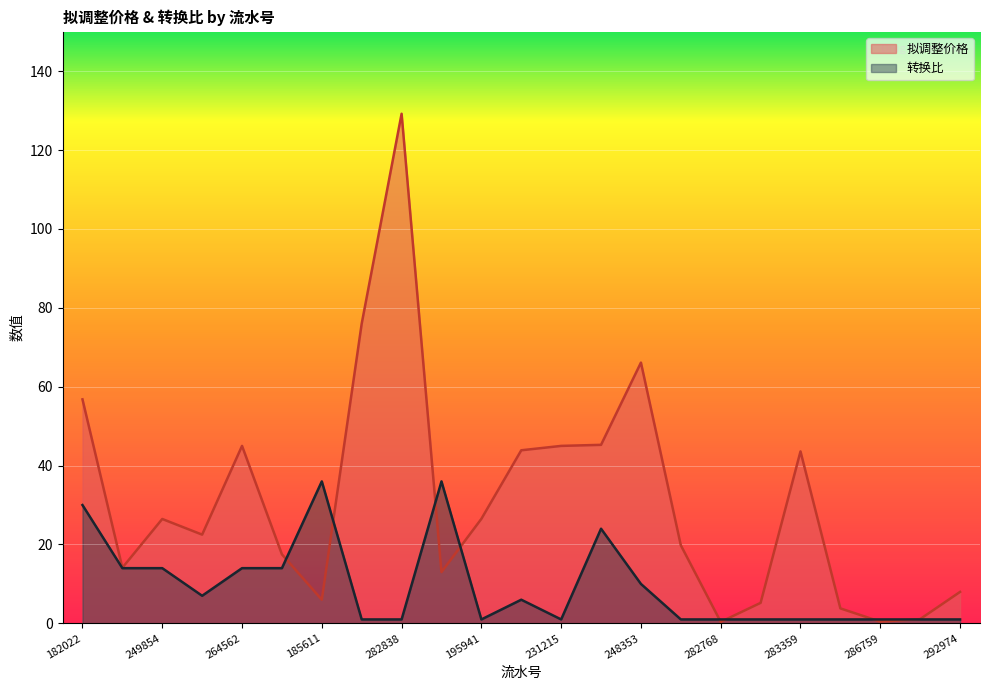

Is the value of 转换比 at 264562 greater than the value of 拟调整价格 at 233882?

No